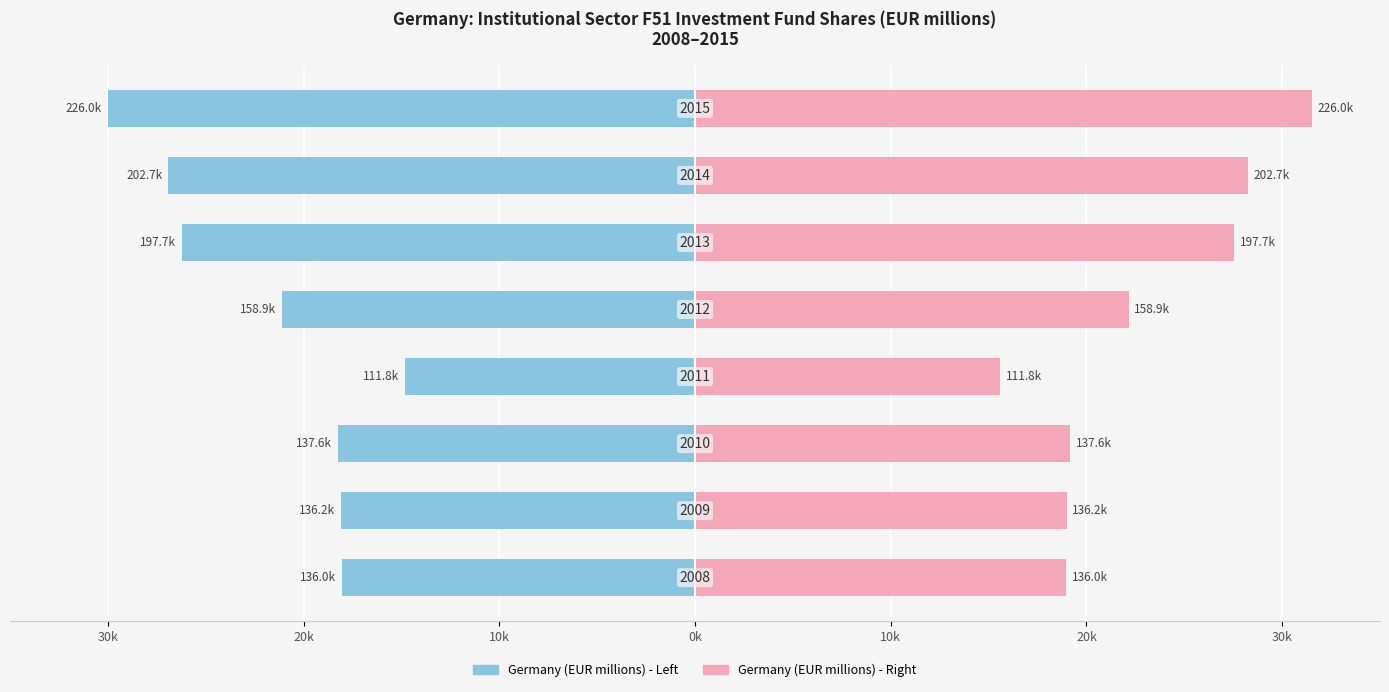

Reading left to right, extract all data points from this chart.

Germany (EUR millions) - Left: -18.1	-18.1	-18.3	-14.8	-21.1	-26.2	-26.9	-30.0
Germany (EUR millions) - Right: 19.0	19.0	19.2	15.6	22.1	27.5	28.2	31.5